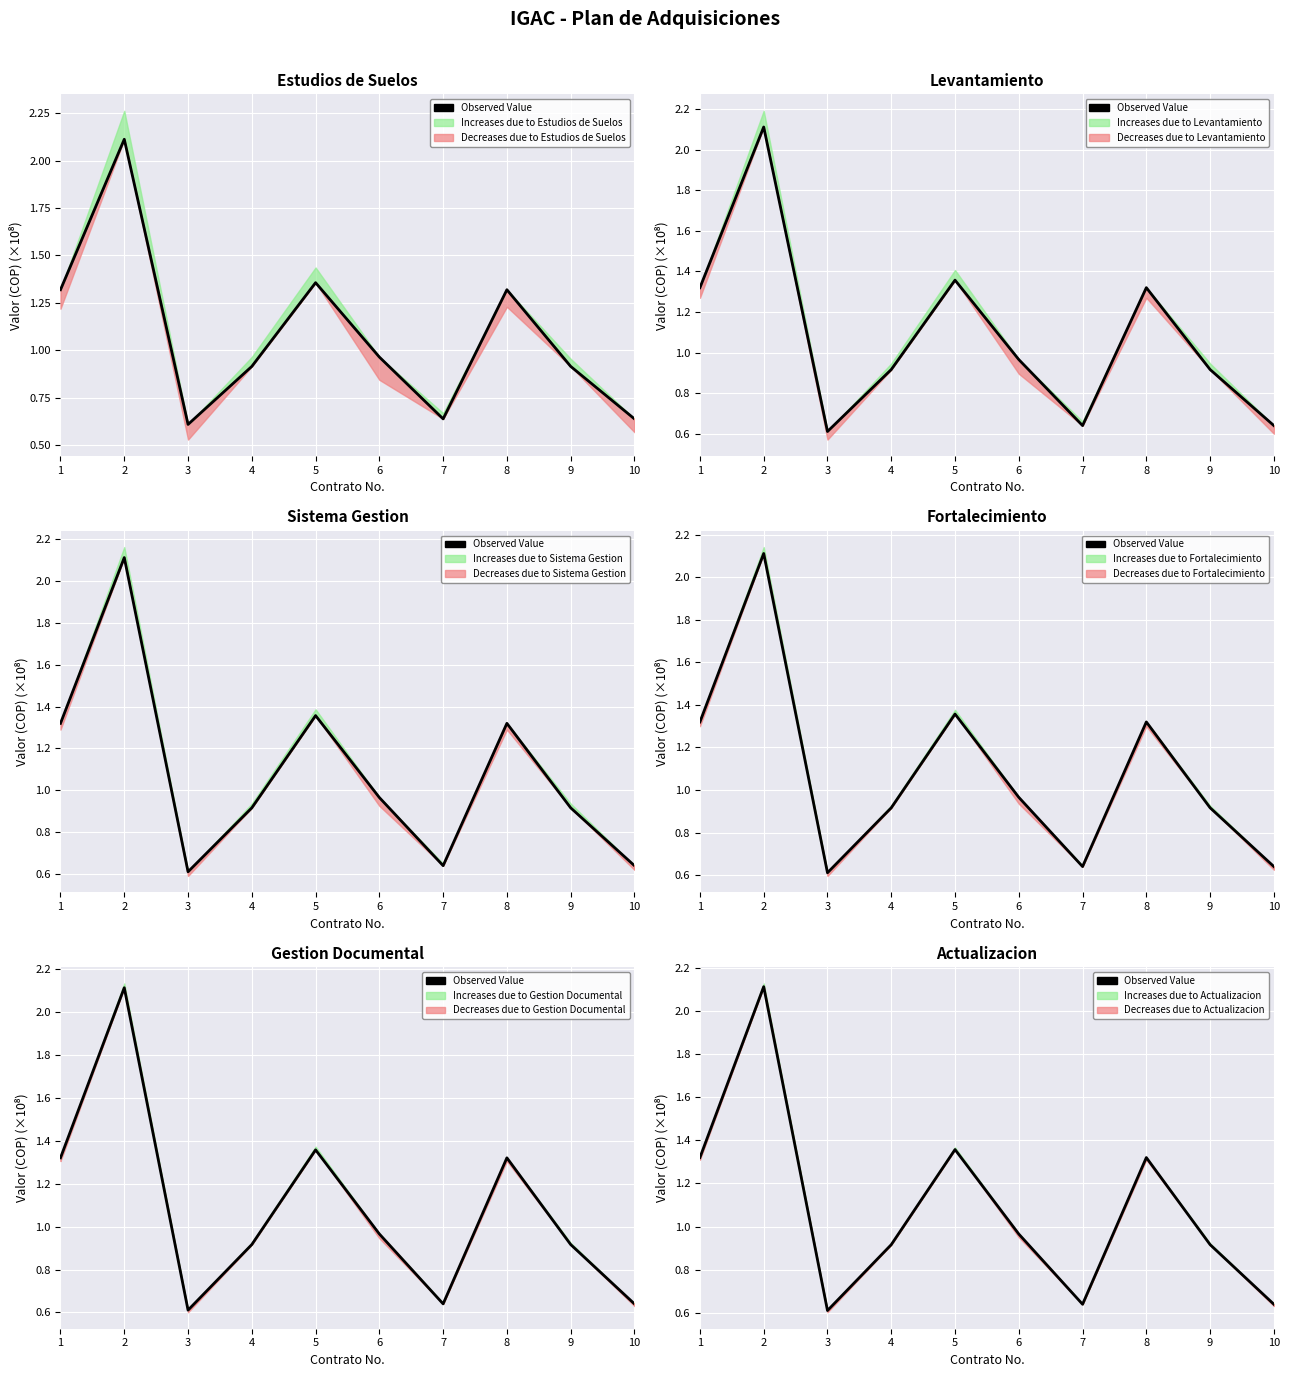

Reading left to right, list all the values displayed in this chart.

1.3	2.1	0.6	0.9	1.4	1.0	0.6	1.3	0.9	0.6